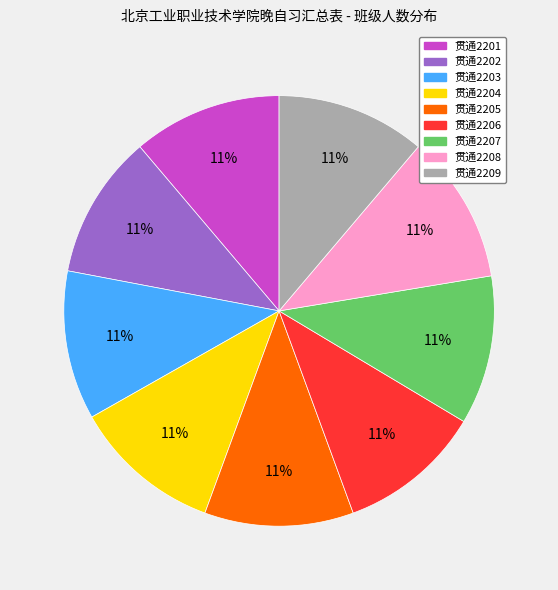

What is the ratio of the value at 贯通2204 to the value at 贯通2206?

1.0